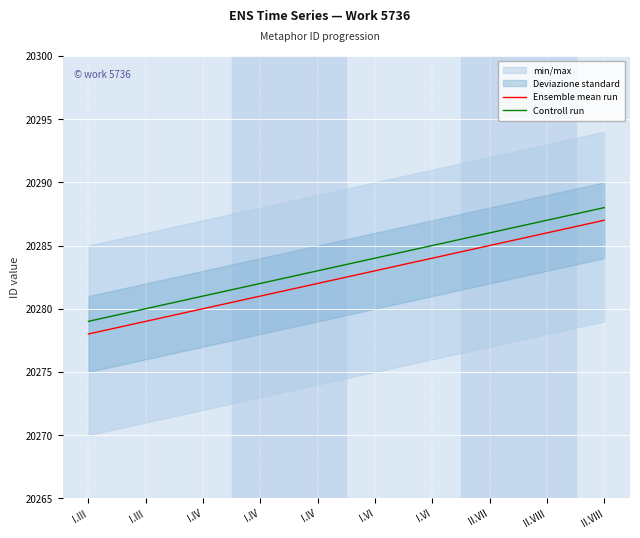

True or false: Ensemble mean run and Controll run cross at least once.

False